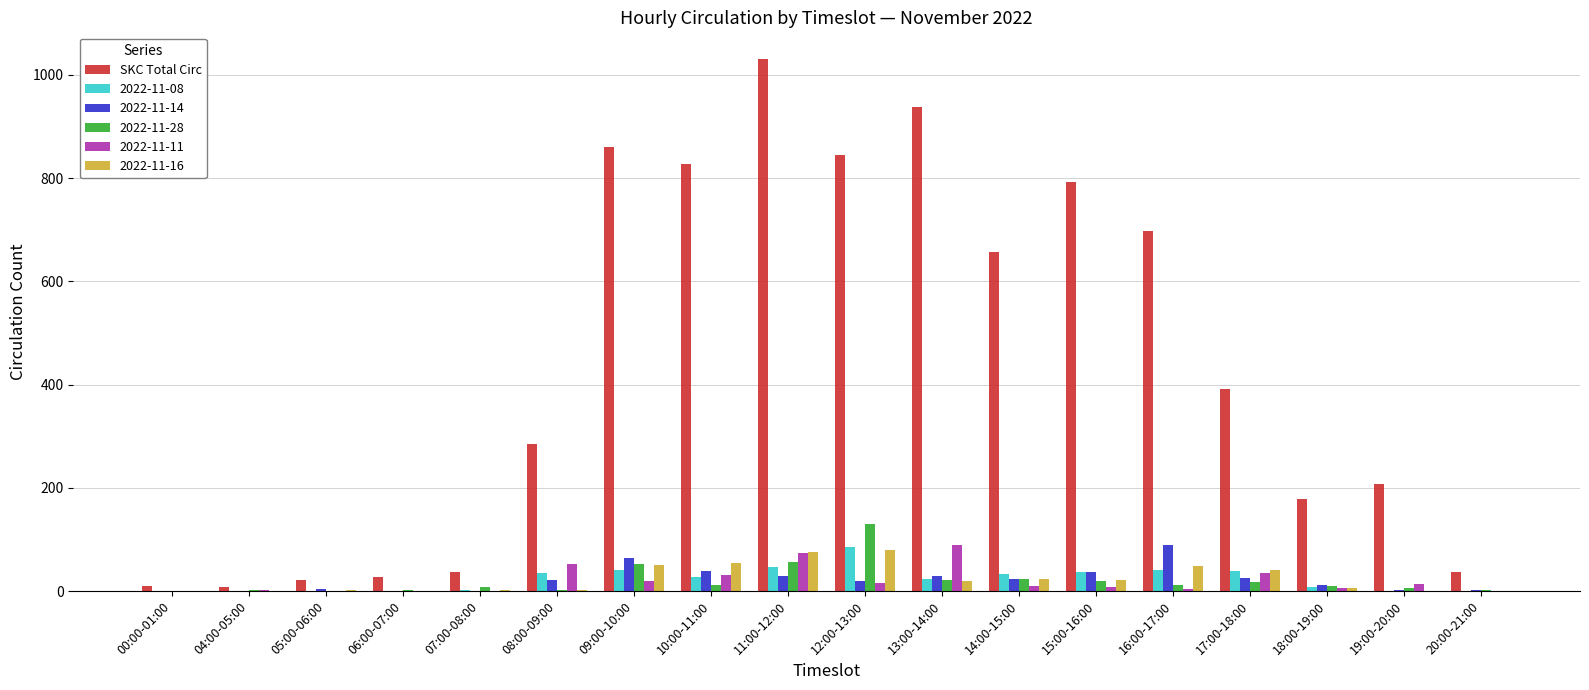

Is it true that 2022-11-08 equals -51 at 19:00-20:00?

False